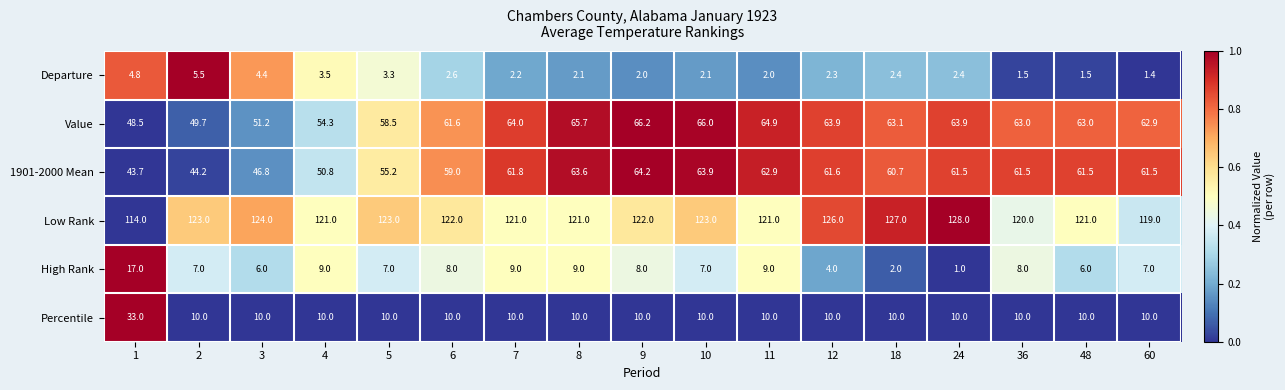

What is the total value across all series at 12?

267.8